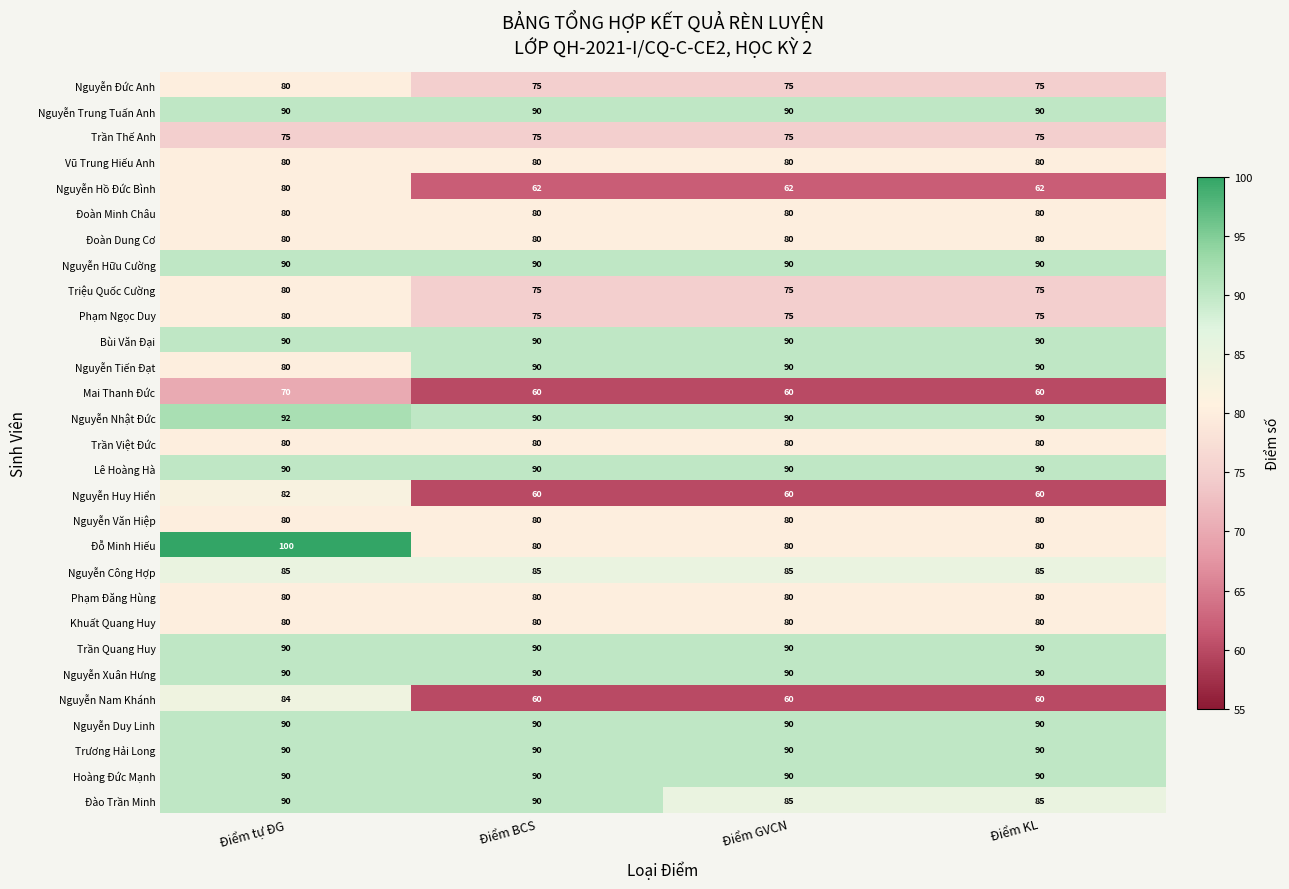

Which series has the largest total across all categories?

Nguyễn Nhật Đức